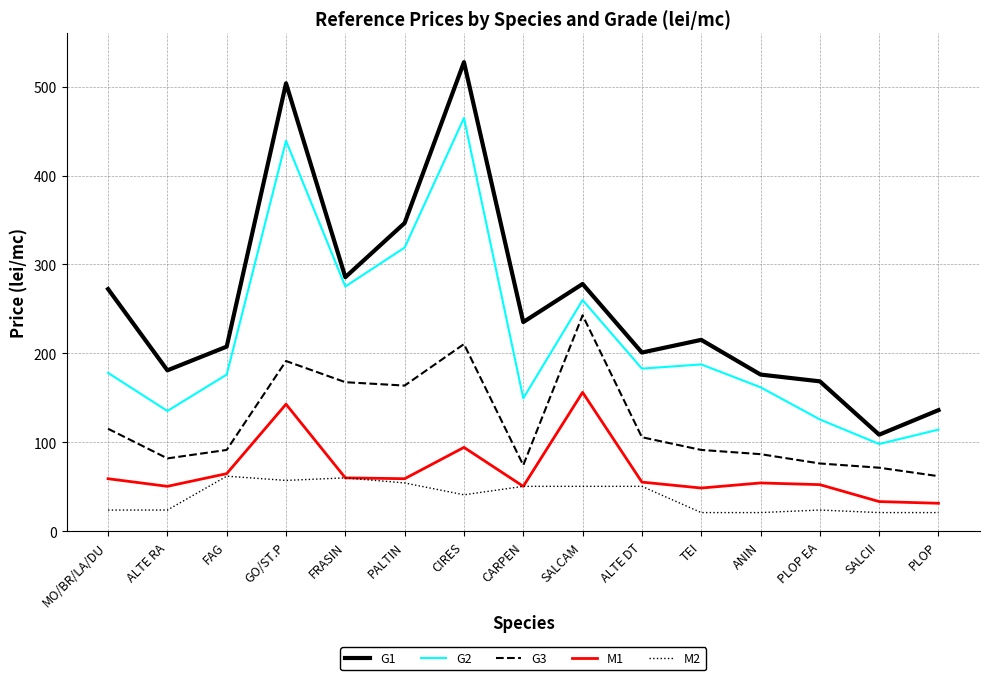

Which series has the largest total across all categories?

G1